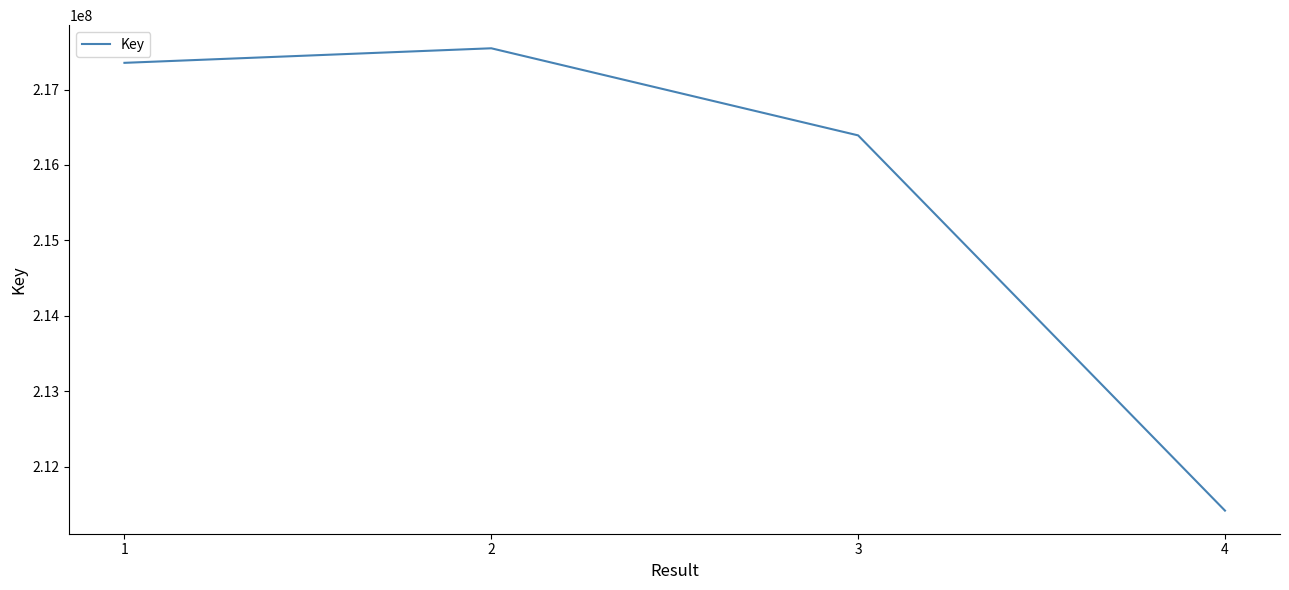

Between 2 and 3, which is larger?

2